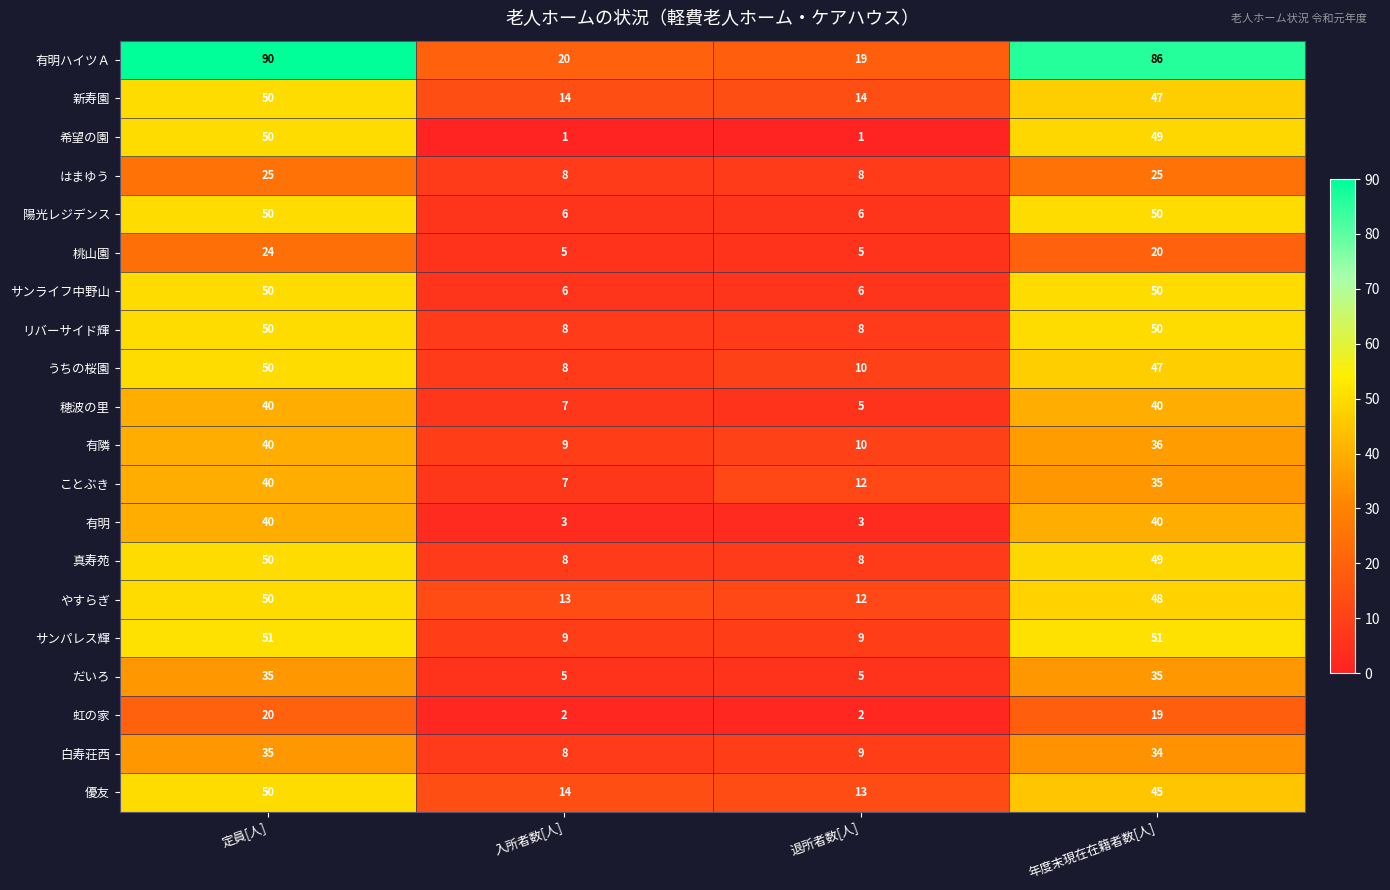

Which series has the largest total across all categories?

有明ハイツＡ